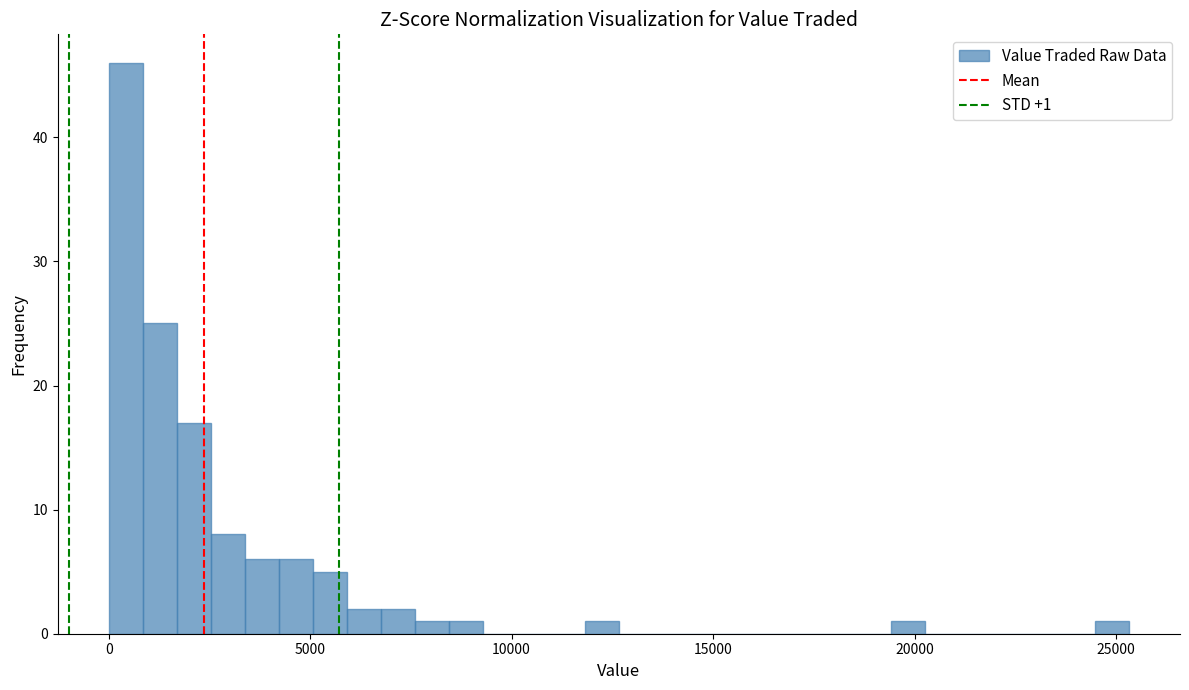

Around what value on the x-axis is the tallest bar? Give the approximate position of its centre, as read against the axis.

500